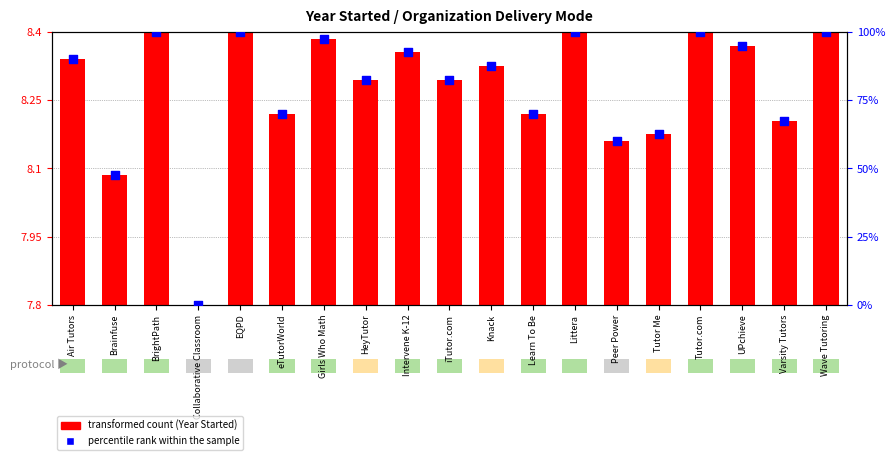

What is the change in value from UPchieve to Wave Tutoring?

+5.0